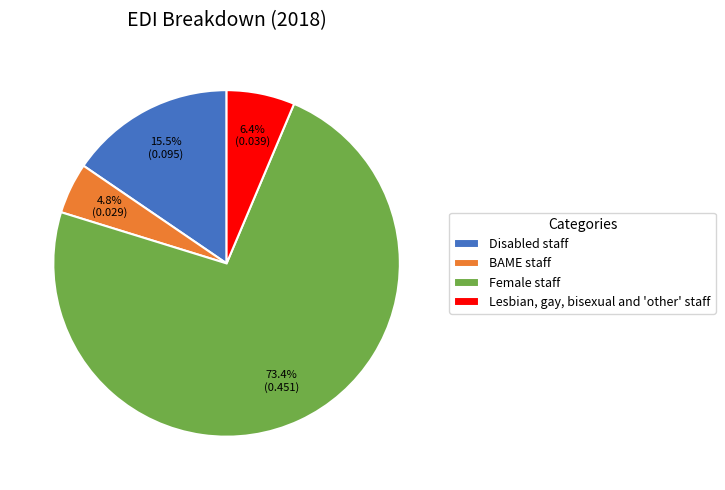

Is the sum of BAME staff and Disabled staff greater than half?

No